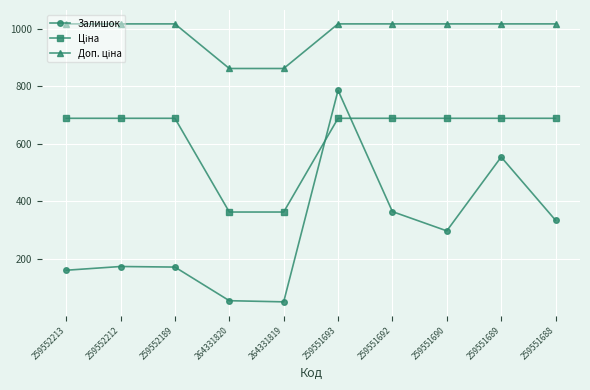

Which series has the largest range (max minus min)?

Залишок